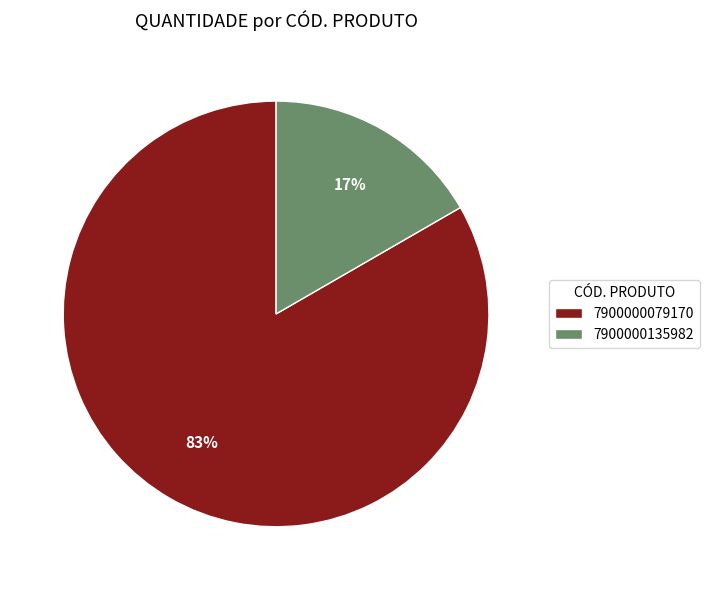

Is there any slice that represents more than half of the pie?

Yes